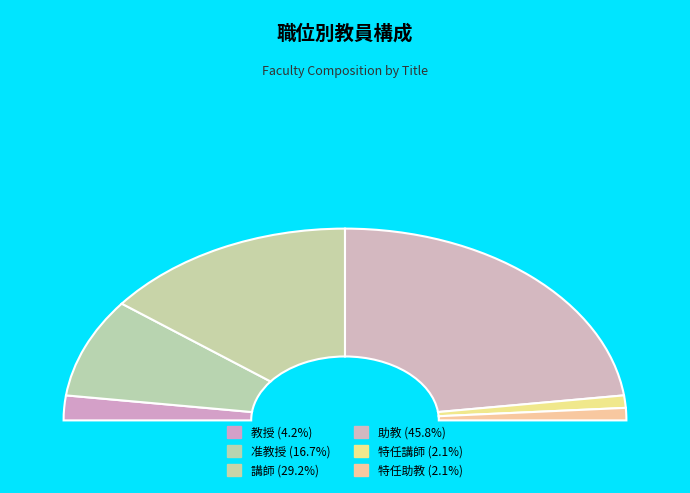

What is the largest slice in the pie chart?

助教